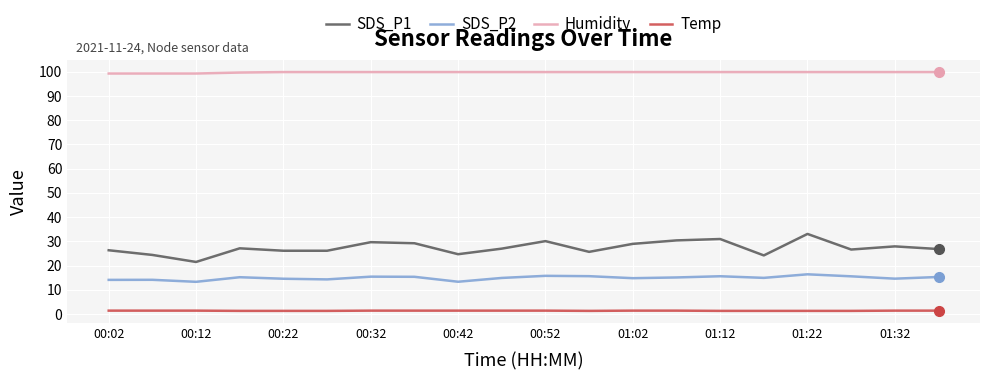

Does the chart have visible grid lines?

Yes